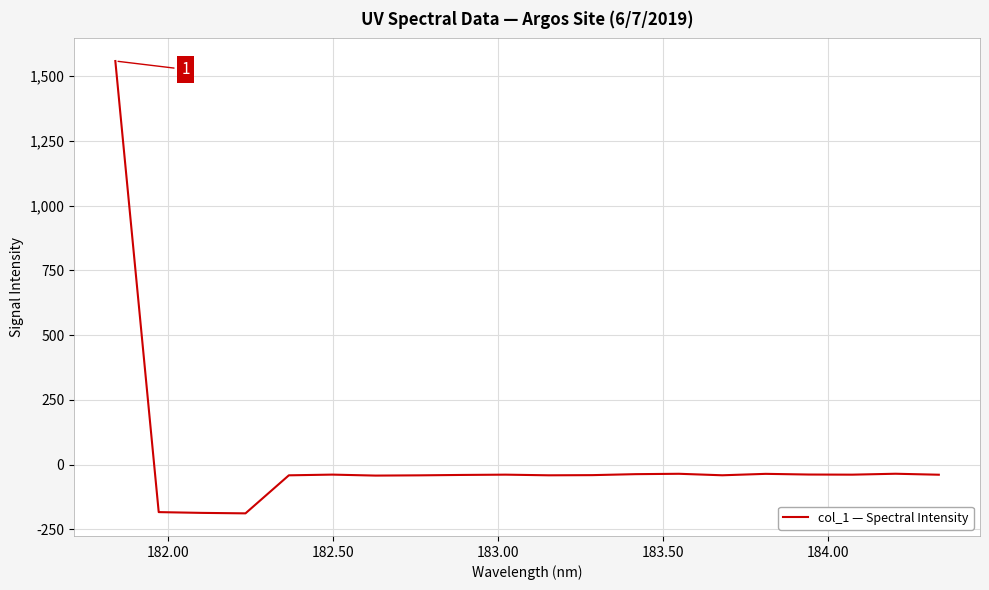

What is the minimum value shown in the chart?

-188.5